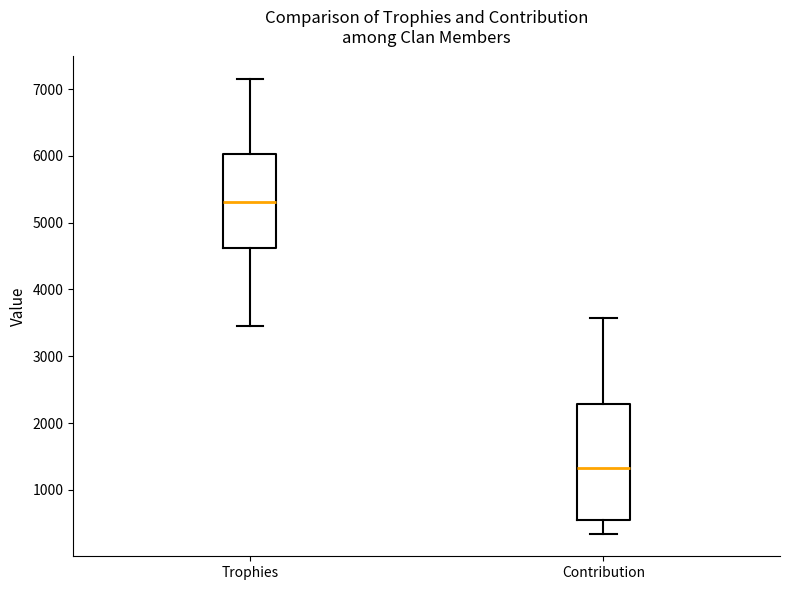

Reading left to right, transcribe this box plot: for each box, give where its median line is, the range the box spans, and where its two whiskers end, as read against the y-axis. The values are not printed on the chart, so give them approximately, as read against the axis.

Trophies: median 5300, box 4600 to 6000, whiskers 3500 to 7100
Contribution: median 1300, box 600 to 2300, whiskers 300 to 3600